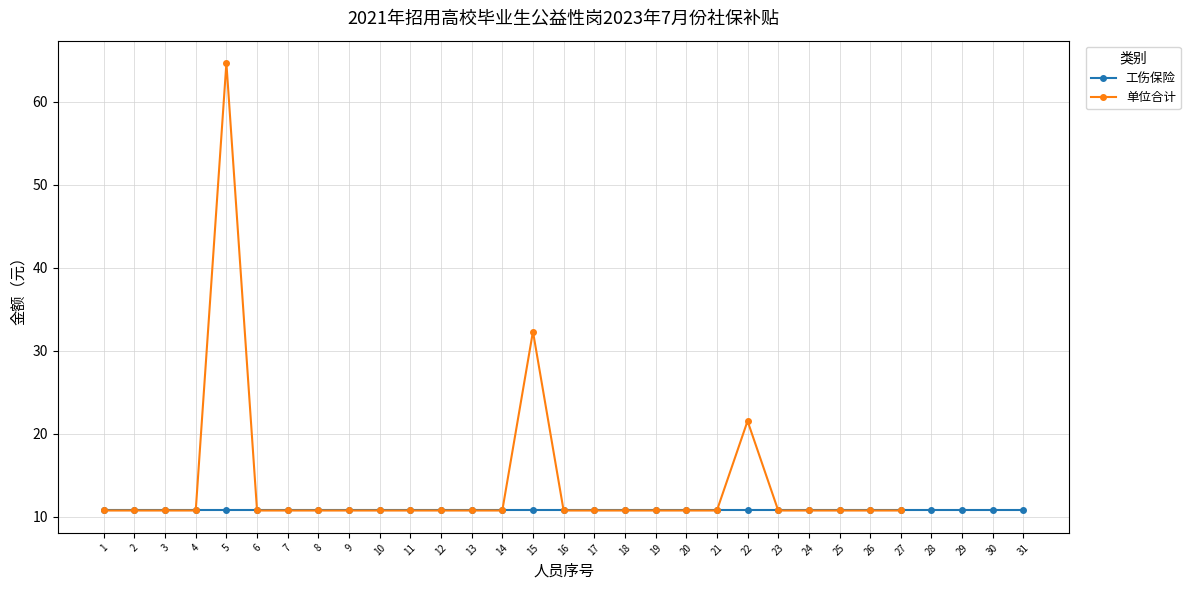

What is the lowest value of the 单位合计 series?

10.8